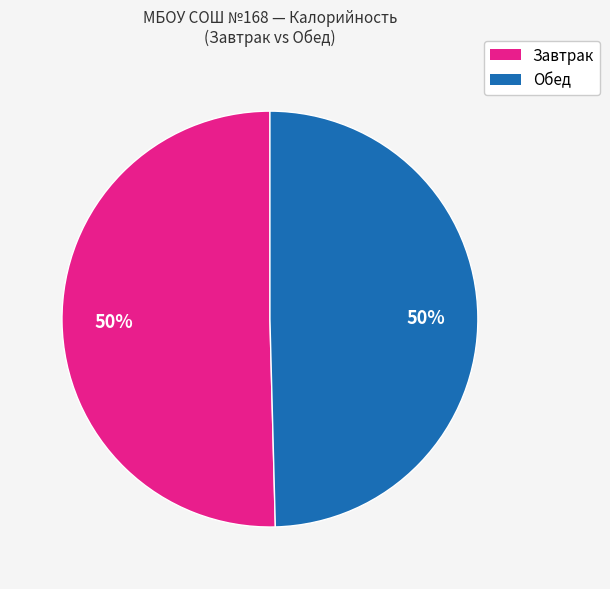

To the nearest percent, what is the average slice percentage?

50%